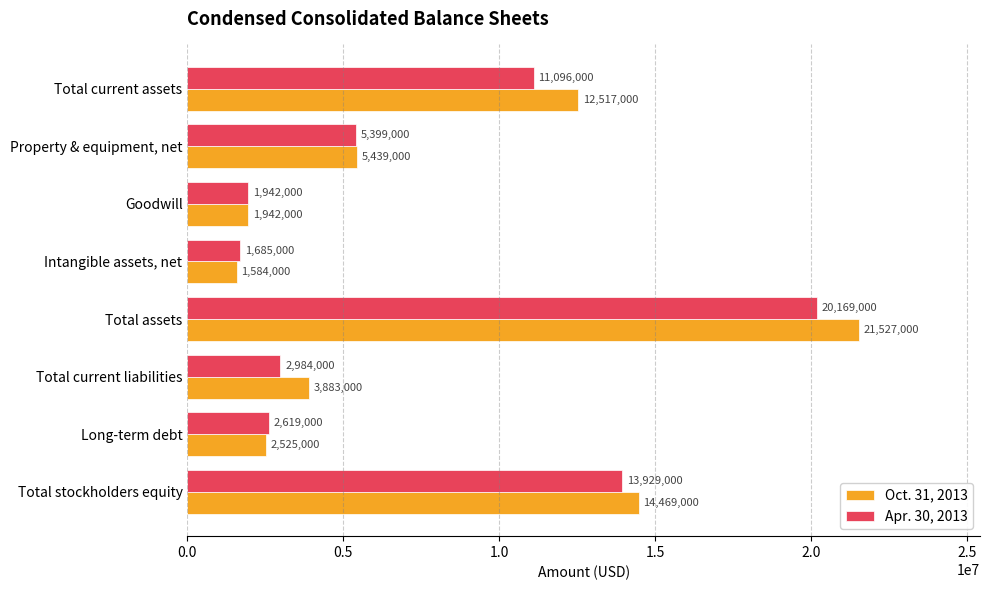

Which series has the widest spread of values?

Oct. 31, 2013